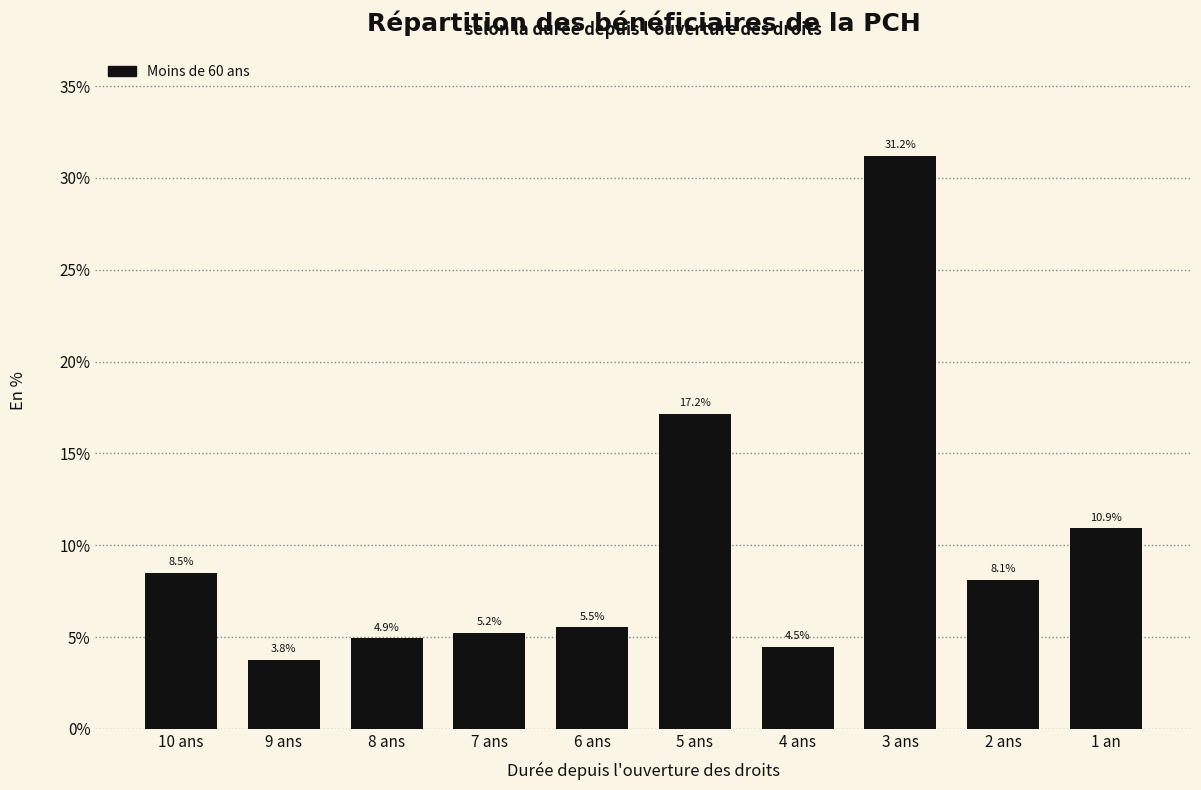

Reading right to left, transcribe all the data shown in this chart.

1 an=10.9	2 ans=8.1	3 ans=31.2	4 ans=4.5	5 ans=17.2	6 ans=5.5	7 ans=5.2	8 ans=4.9	9 ans=3.8	10 ans=8.5